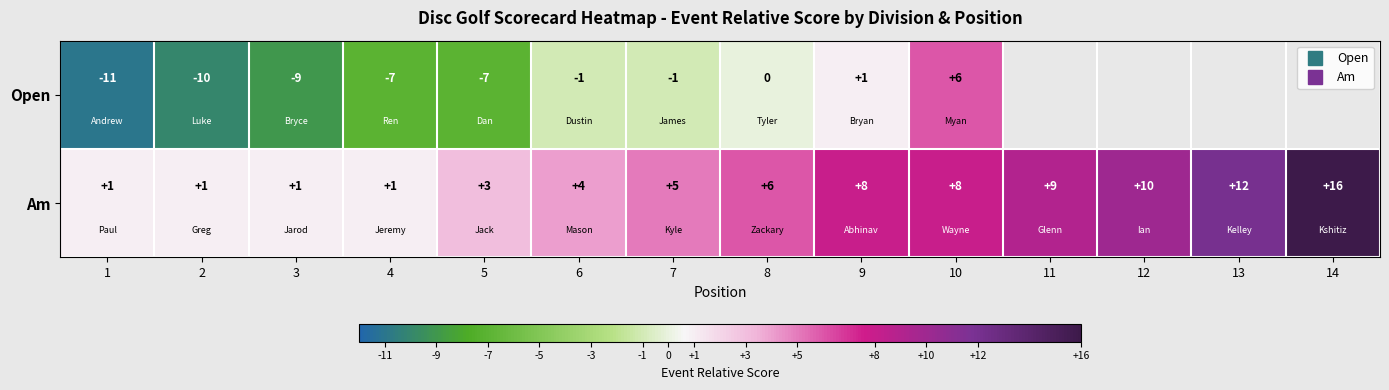

Which category has the lowest value in the Open series?

1